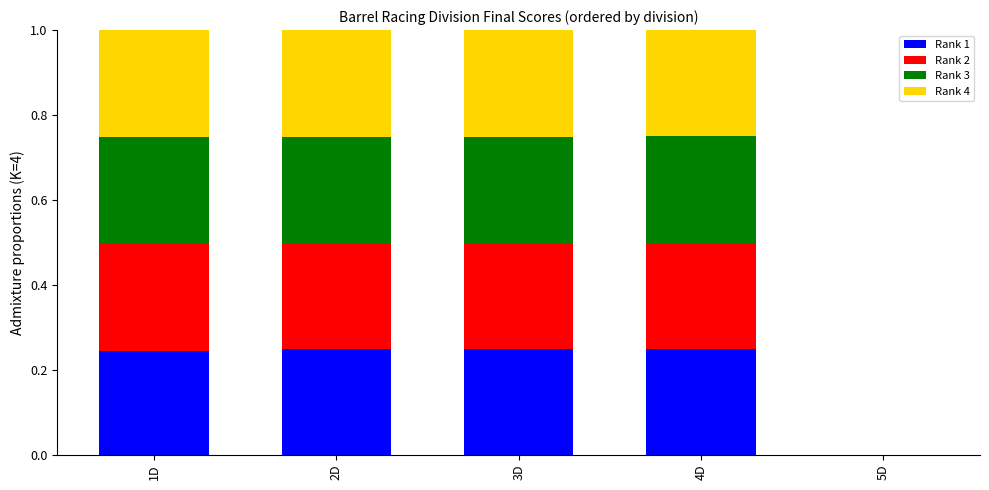

What is the total value across all series at 4D?

1.0